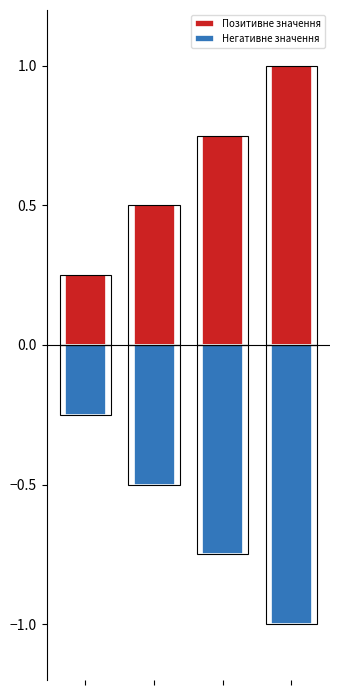

Rank the series by their average value, from lowest to highest.

Негативне значення, Позитивне значення